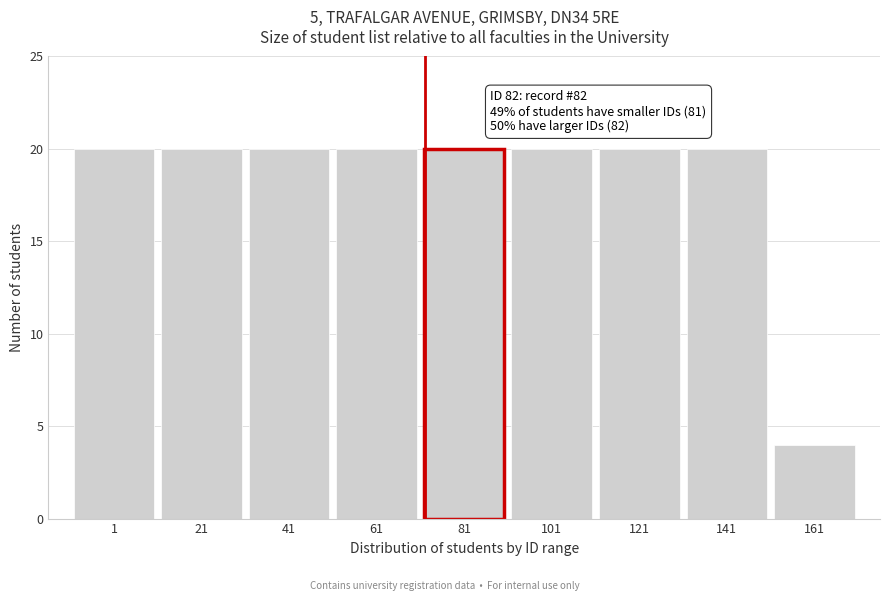

Reading left to right, what are all the values shown in this chart?

1=20	21=20	41=20	61=20	81=20	101=20	121=20	141=20	161=4